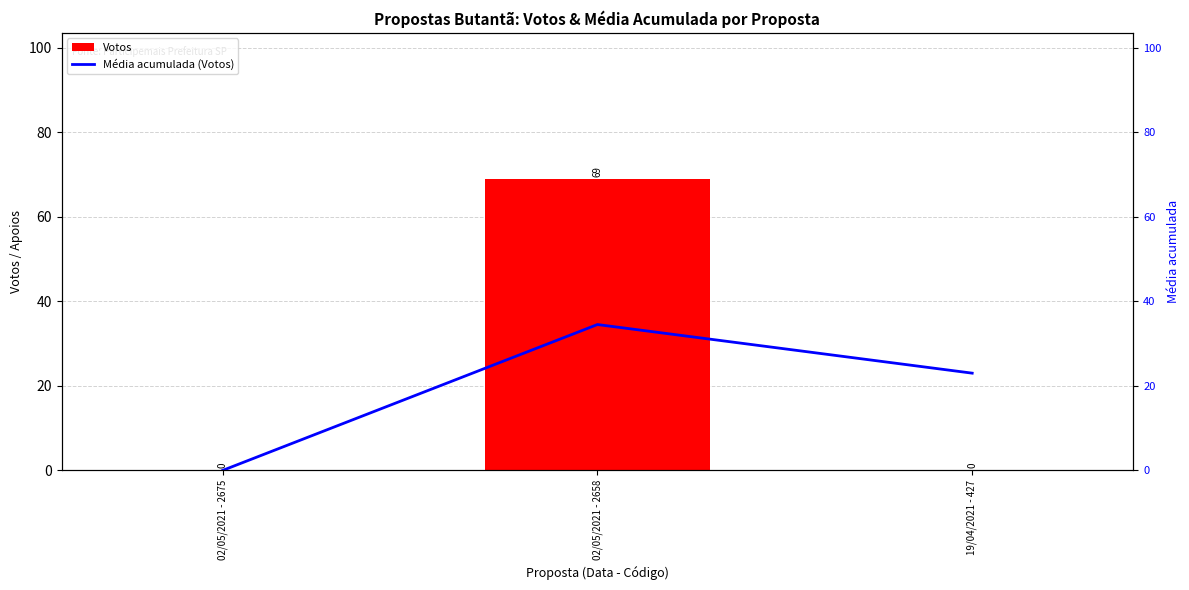

Reading right to left, extract all data points from this chart.

Votos: 19/04/2021 - 427=0.0	02/05/2021 - 2658=69.0	02/05/2021 - 2675=0.0
Média acumulada (Votos): 19/04/2021 - 427=23.0	02/05/2021 - 2658=34.5	02/05/2021 - 2675=0.0